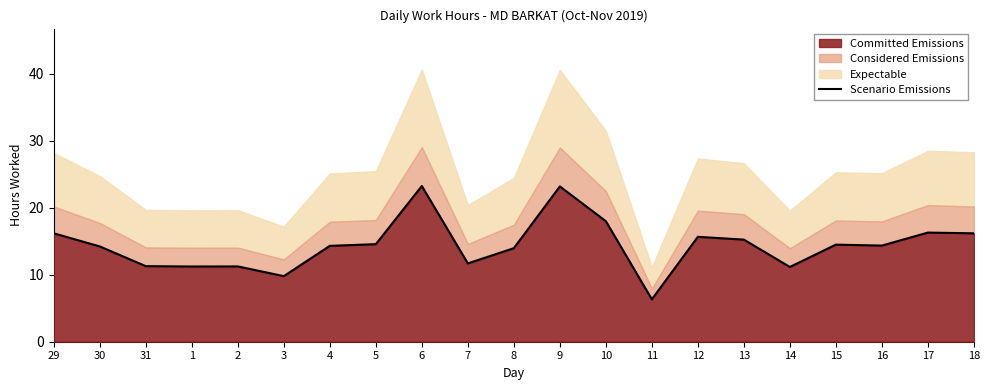

Approximately how many times larger is the value at 11 compared to 31?

0.6